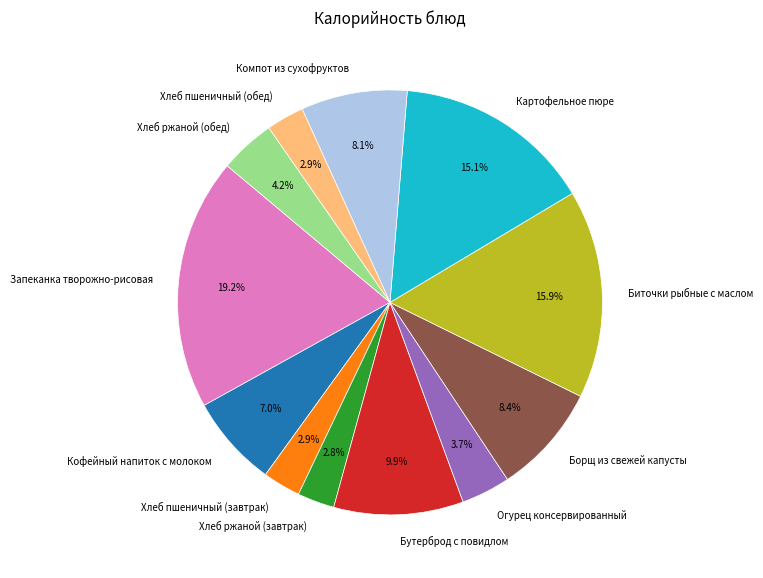

How many segments does this pie chart have?

12